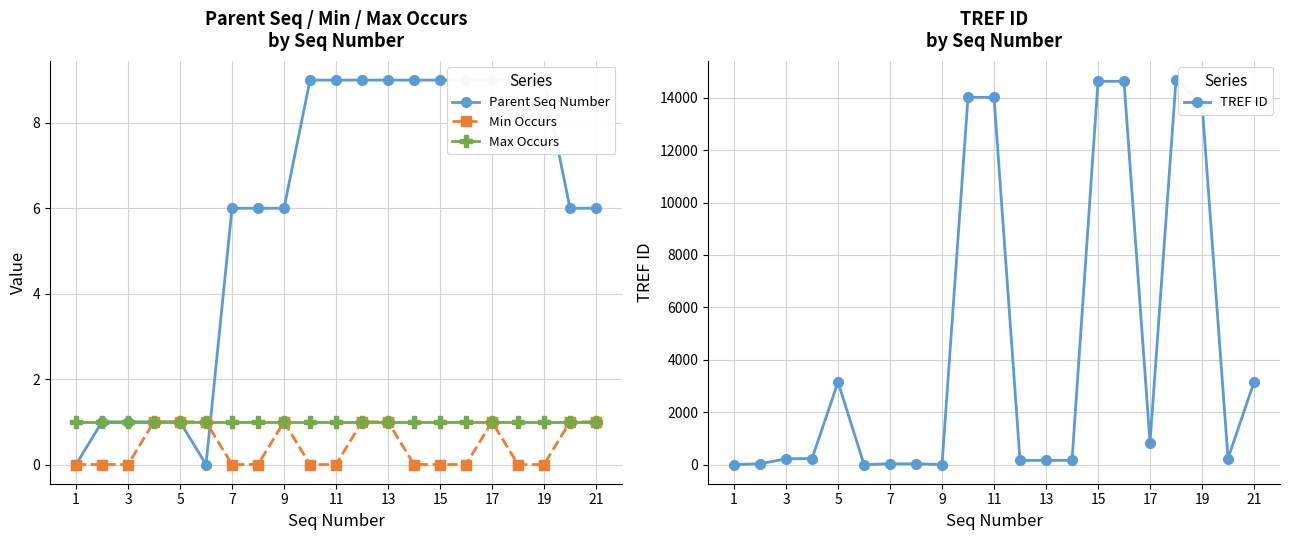

The value of Min Occurs at 9 is 2. True or false?

False